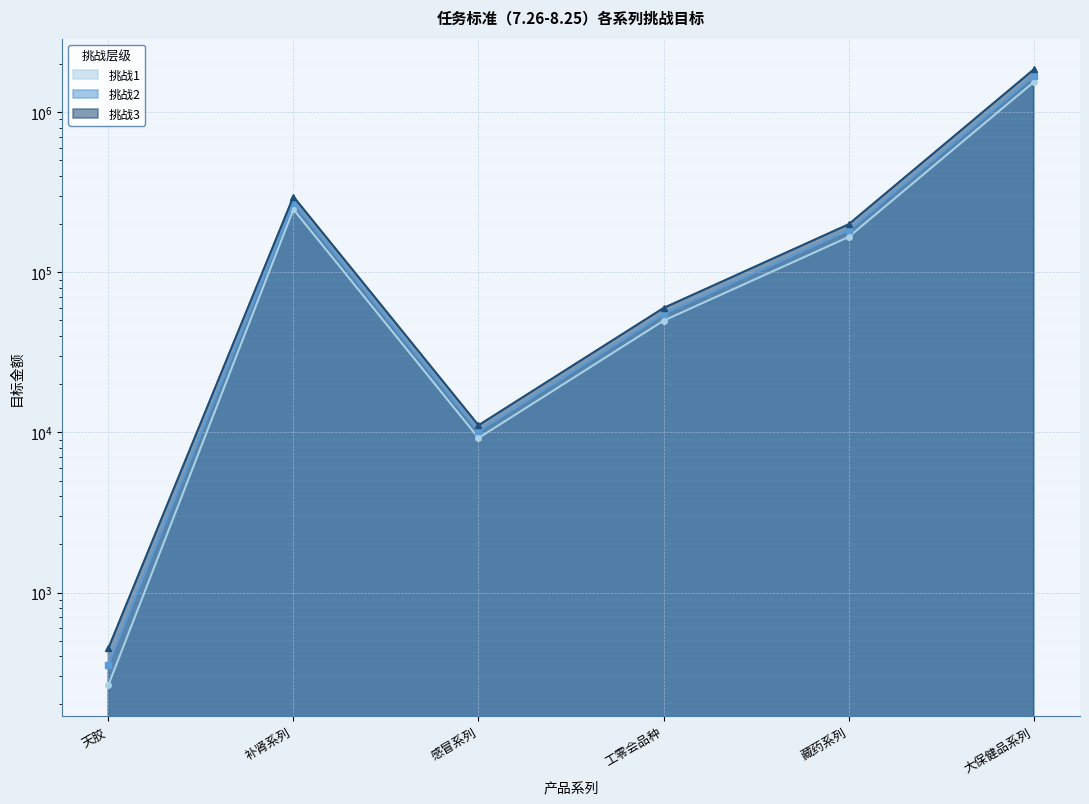

What is the label of the 1st point from the right?

大保健品系列